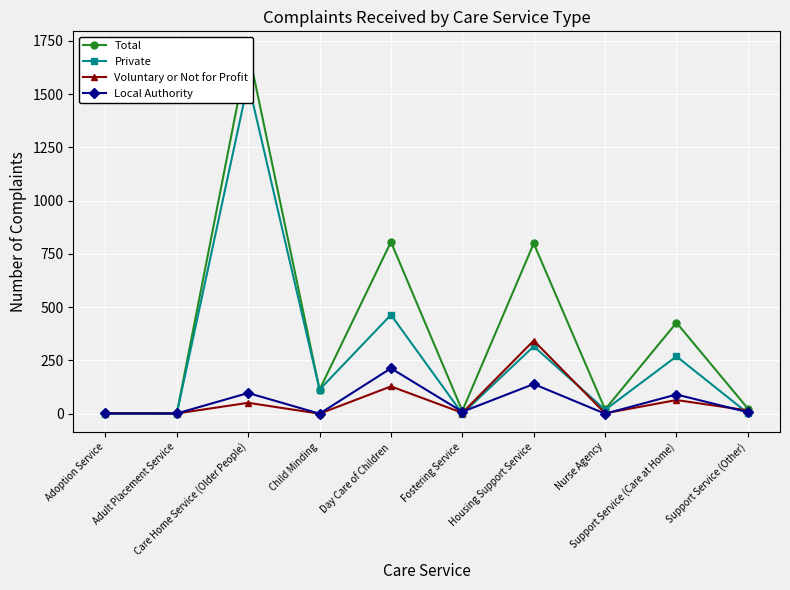

Reading left to right, what are all the values shown in this chart?

Total: Adoption Service=3	Adult Placement Service=2	Care Home Service (Older People)=1709	Child Minding=113	Day Care of Children=806	Fostering Service=13	Housing Support Service=799	Nurse Agency=20	Support Service (Care at Home)=427	Support Service (Other)=24
Private: Adoption Service=0	Adult Placement Service=0	Care Home Service (Older People)=1555	Child Minding=113	Day Care of Children=464	Fostering Service=0	Housing Support Service=316	Nurse Agency=18	Support Service (Care at Home)=269	Support Service (Other)=2
Voluntary or Not for Profit: Adoption Service=2	Adult Placement Service=1	Care Home Service (Older People)=51	Child Minding=0	Day Care of Children=128	Fostering Service=4	Housing Support Service=343	Nurse Agency=2	Support Service (Care at Home)=64	Support Service (Other)=15
Local Authority: Adoption Service=1	Adult Placement Service=1	Care Home Service (Older People)=97	Child Minding=0	Day Care of Children=213	Fostering Service=9	Housing Support Service=139	Nurse Agency=0	Support Service (Care at Home)=90	Support Service (Other)=7